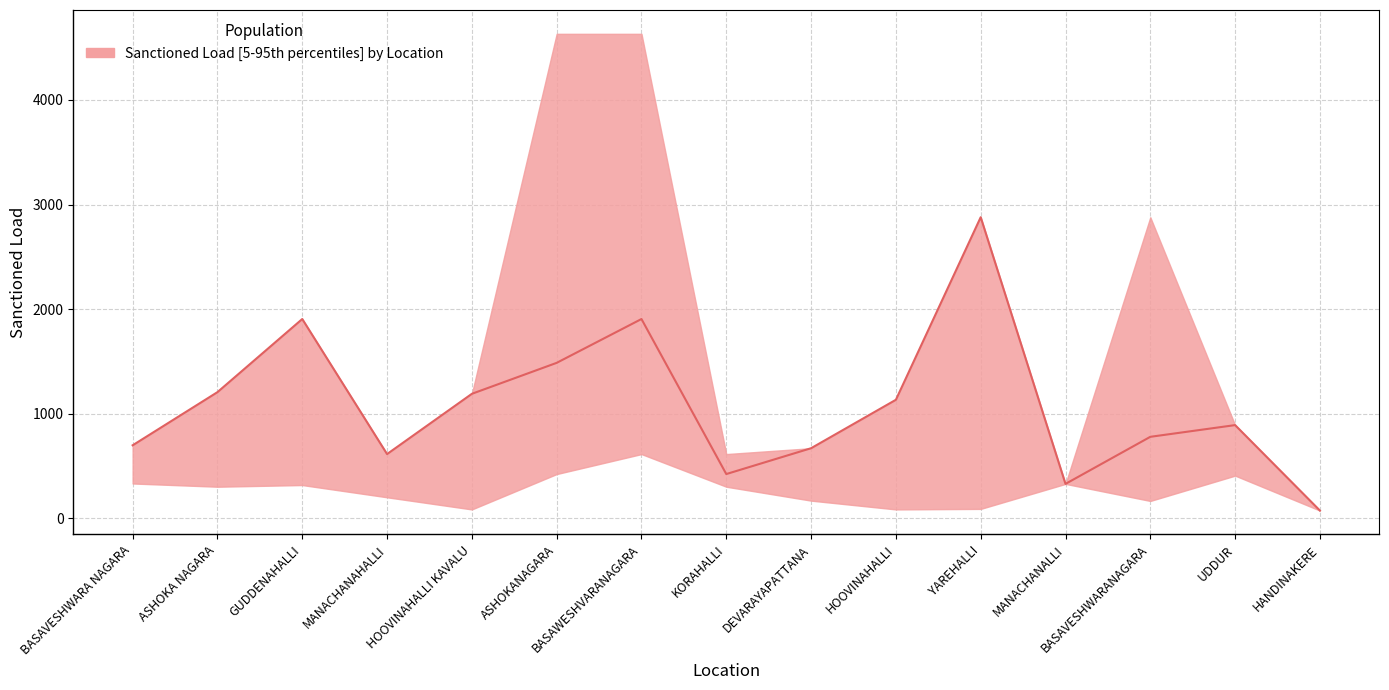

How many lines are shown in the chart?

1